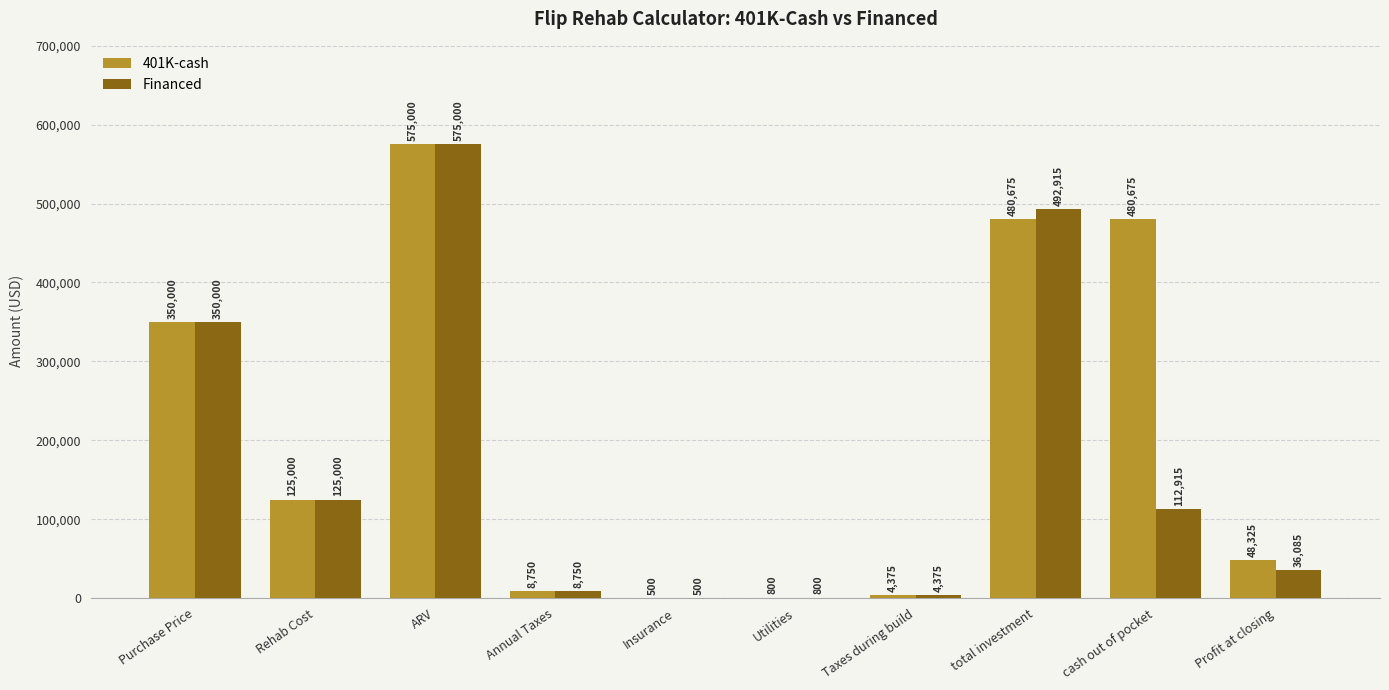

At which label is 401K-cash closest to 287750?

Purchase Price